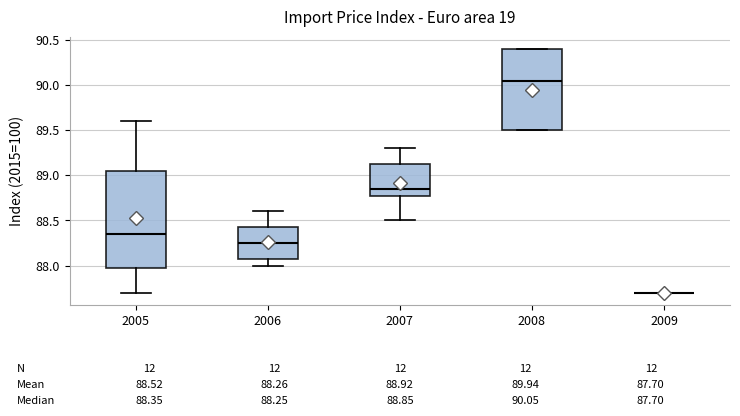

Comparing the boxes themselves (not the whiskers), which one is the tallest?

2005